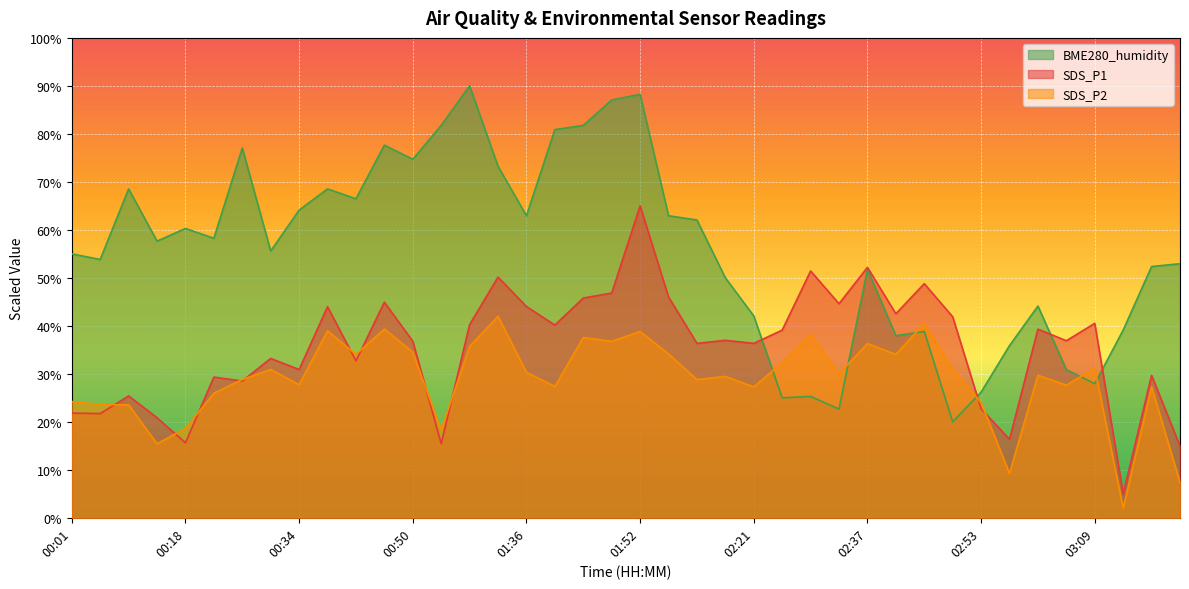

What is the approximate value of SDS_P2 at 00:54?

18.3